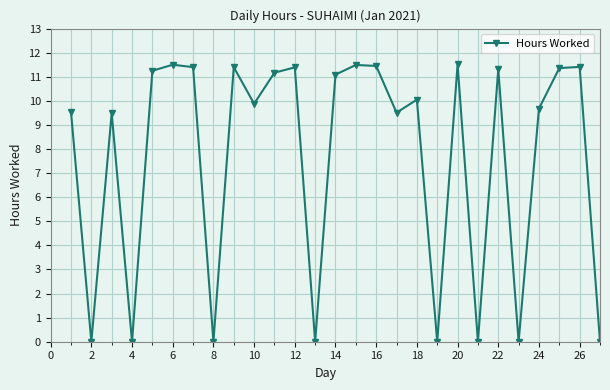

How many interior local valleys (lower than both neighbors) does the data have?

9